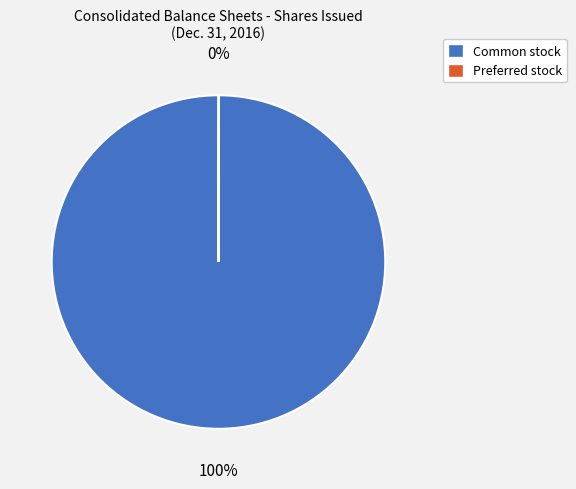

Does any single category account for the majority?

Yes